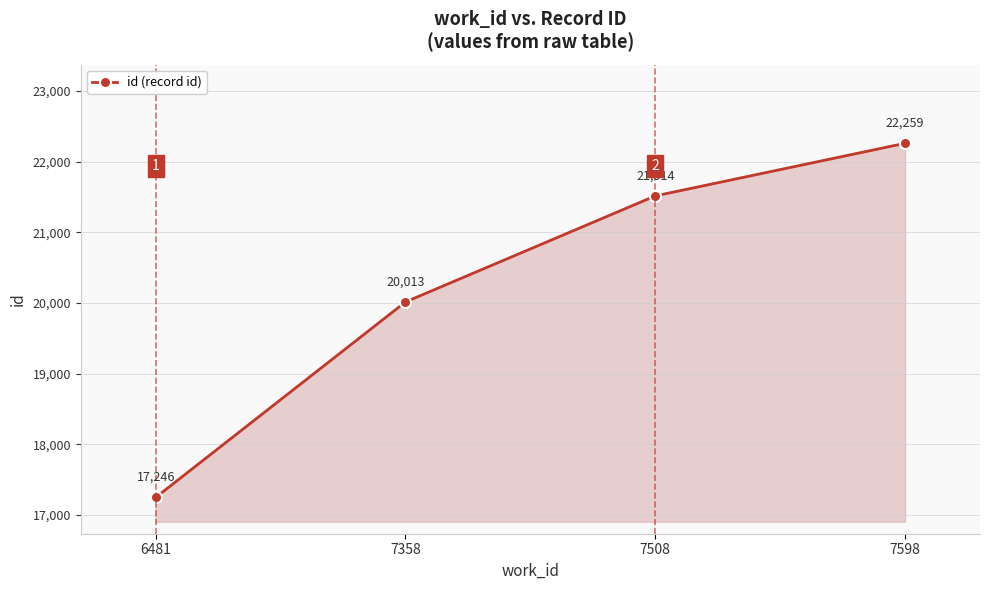

What is the value of the 2nd point from the left?

20013